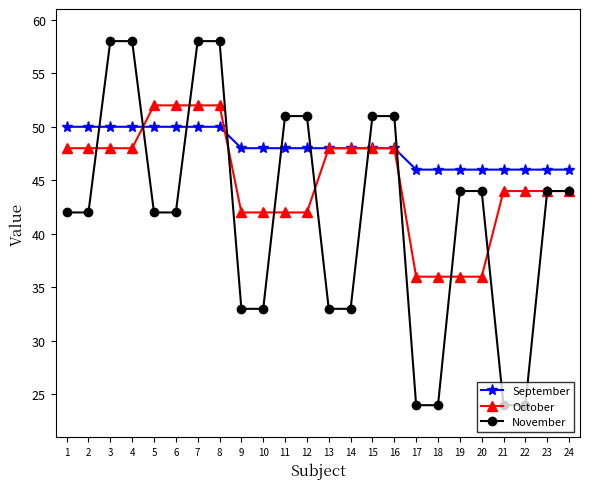

What is the lowest value of the November series?

24